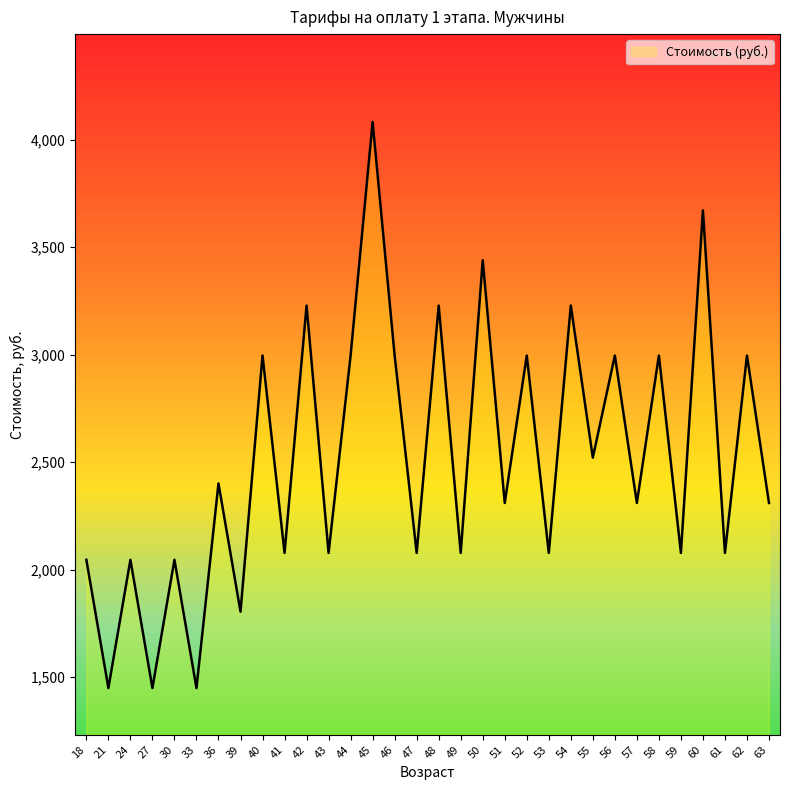

The value at 59 is 2078.3. True or false?

True